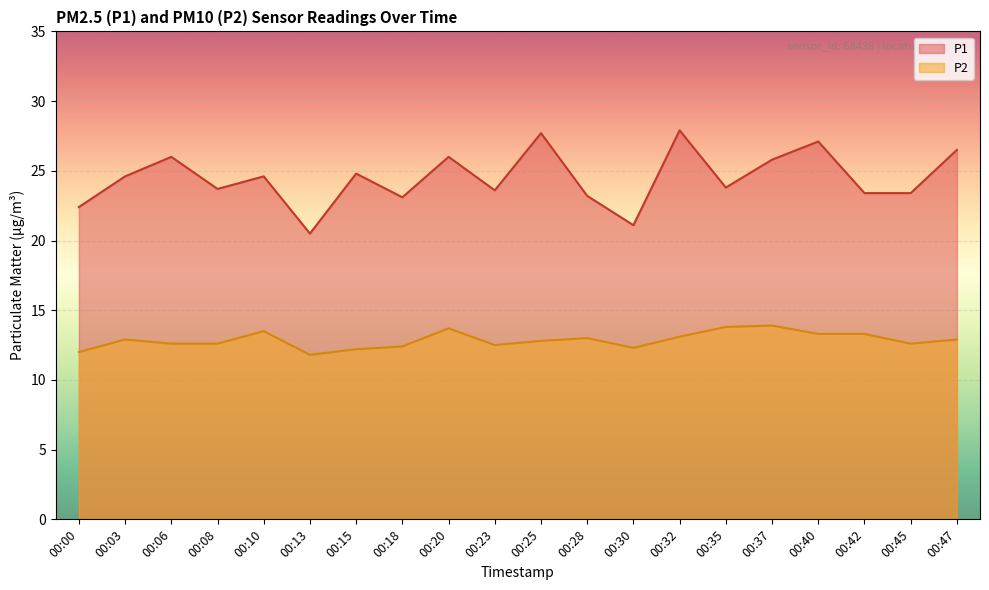

How many distinct data groups are displayed?

2